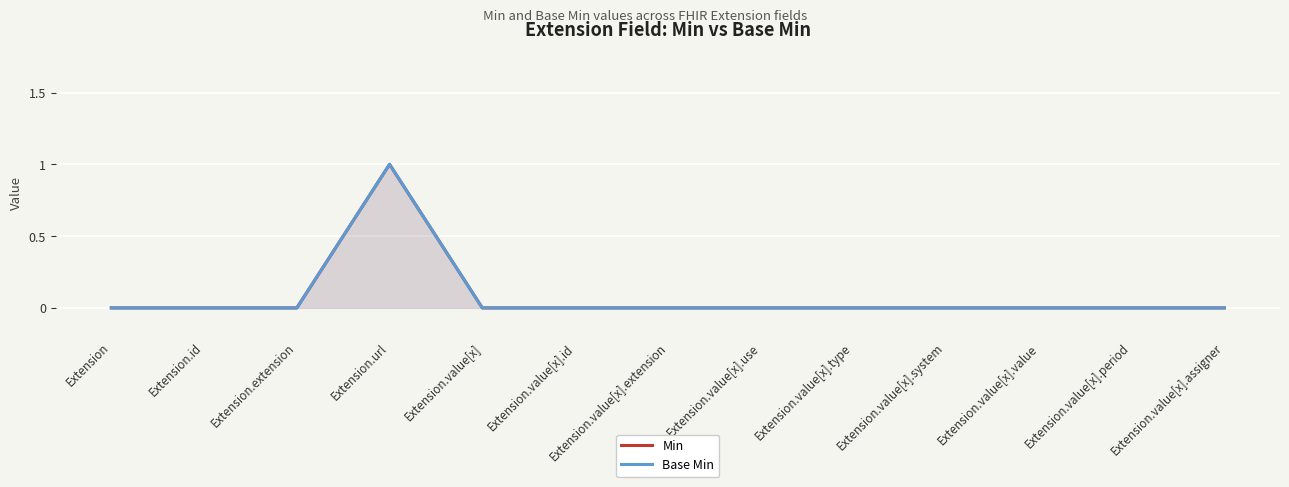

At which category is the sum across all series the highest?

Extension.url